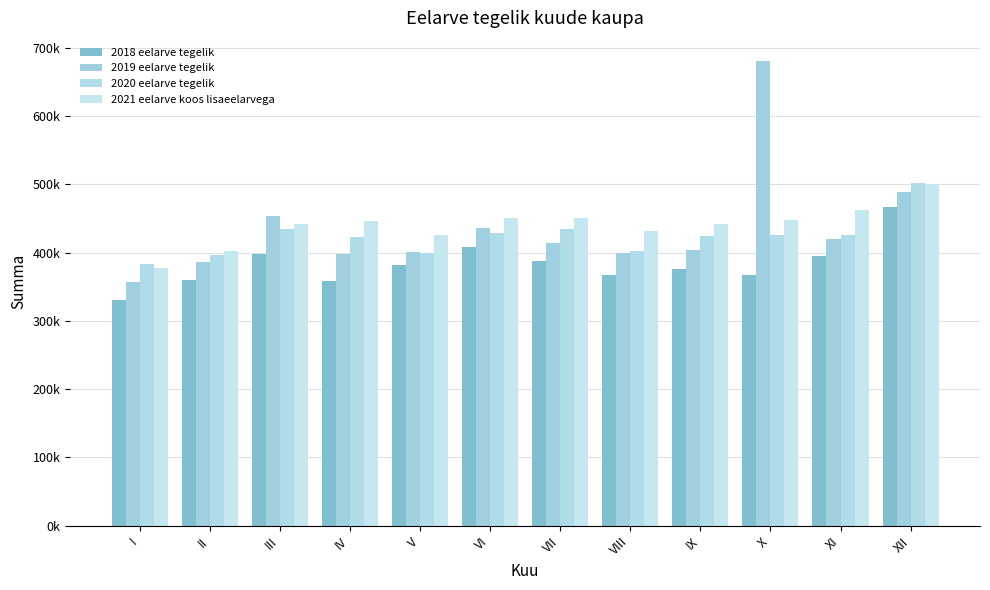

Does the chart contain stacked bars?

No